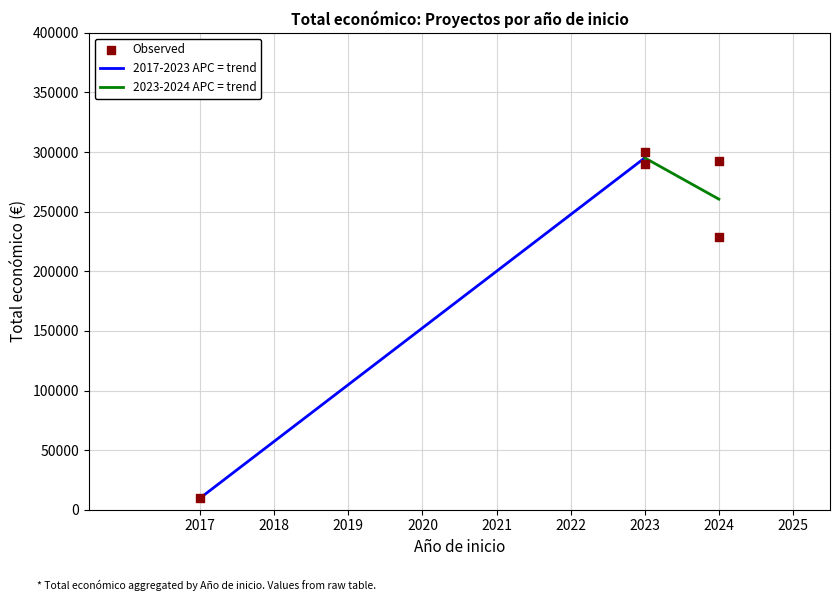

What is the average Y value?

224214.3